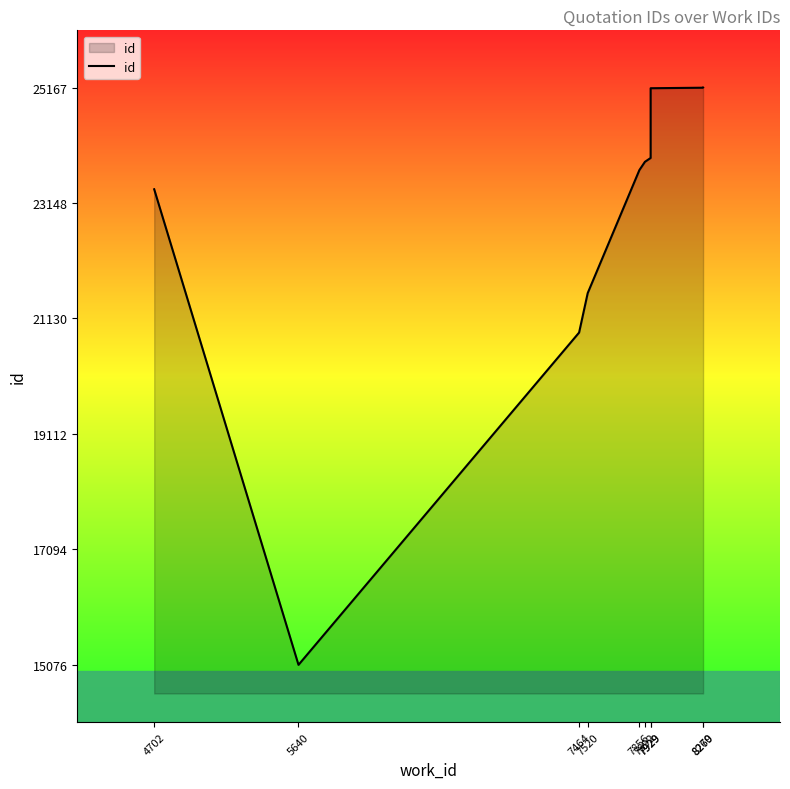

At which label does the data first exceed 23869?

7929